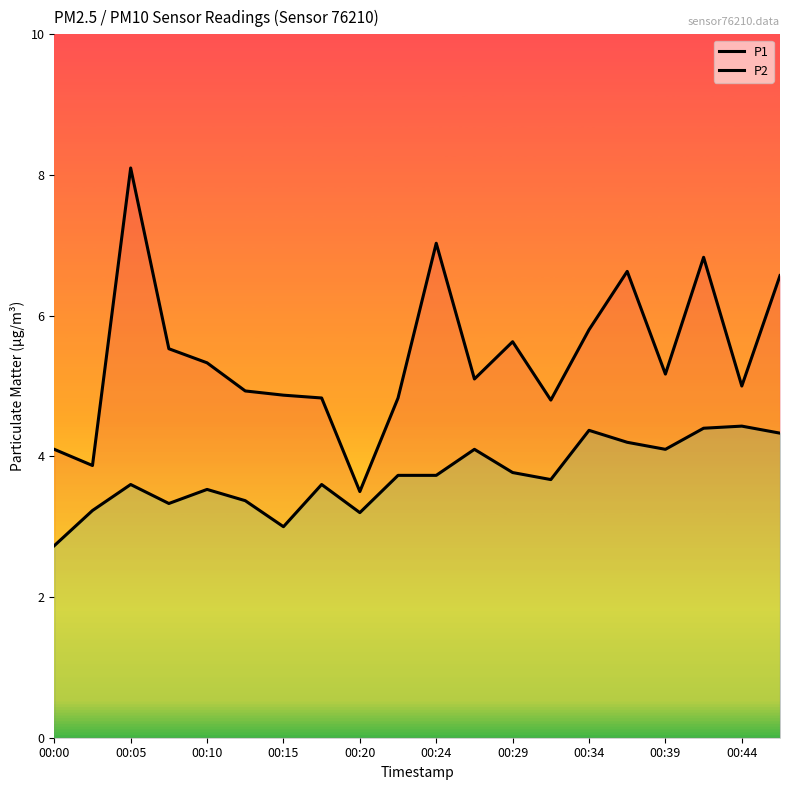

How many interior local valleys does the P1 series have?

6